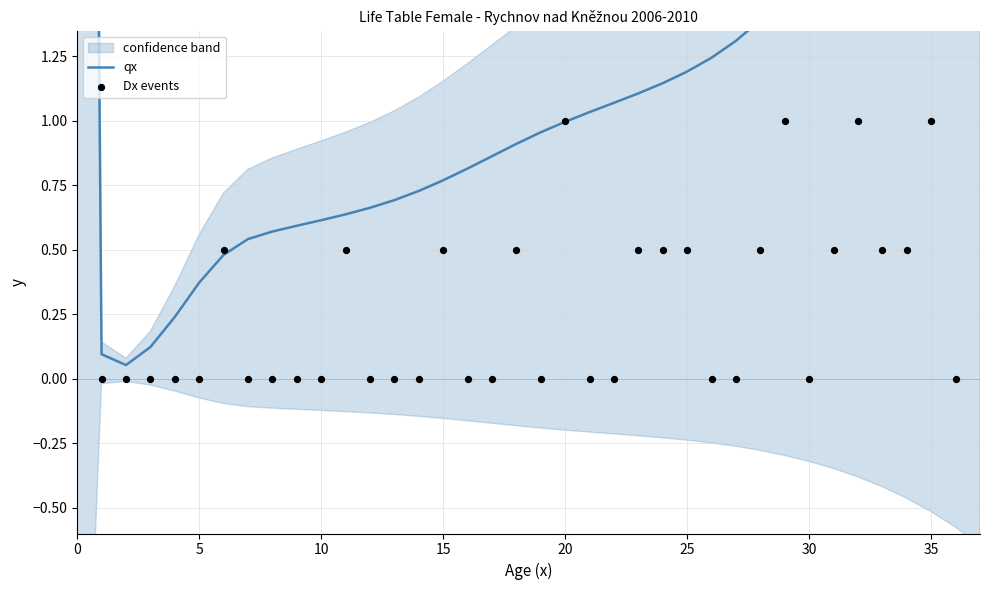

At how many categories does at least one series exceed 9?

1